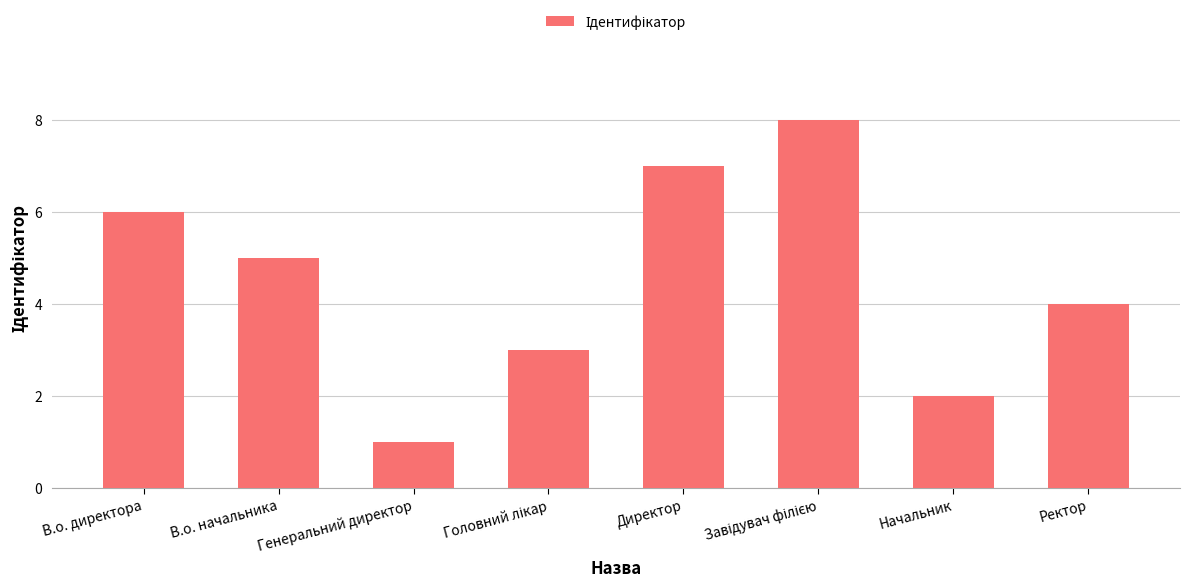

What is the maximum value shown in the chart?

8